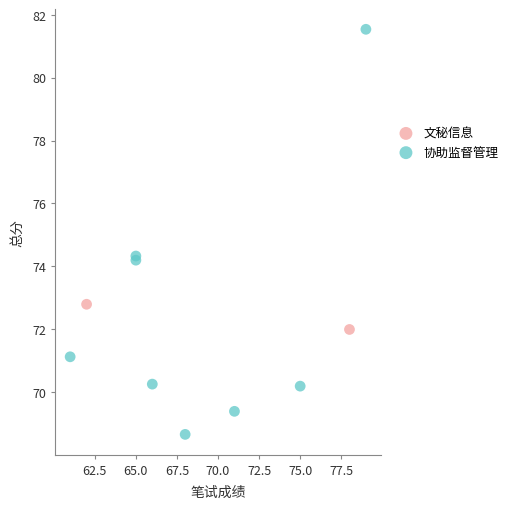

What are all the series names shown in the legend?

文秘信息, 协助监督管理